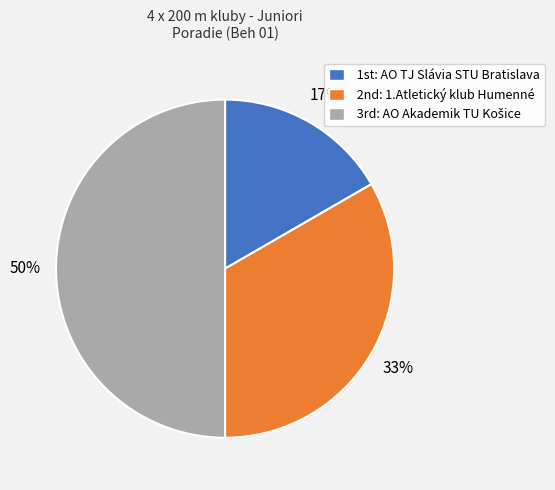

To the nearest percent, what is the difference between the largest and smallest slice percentages?

33%